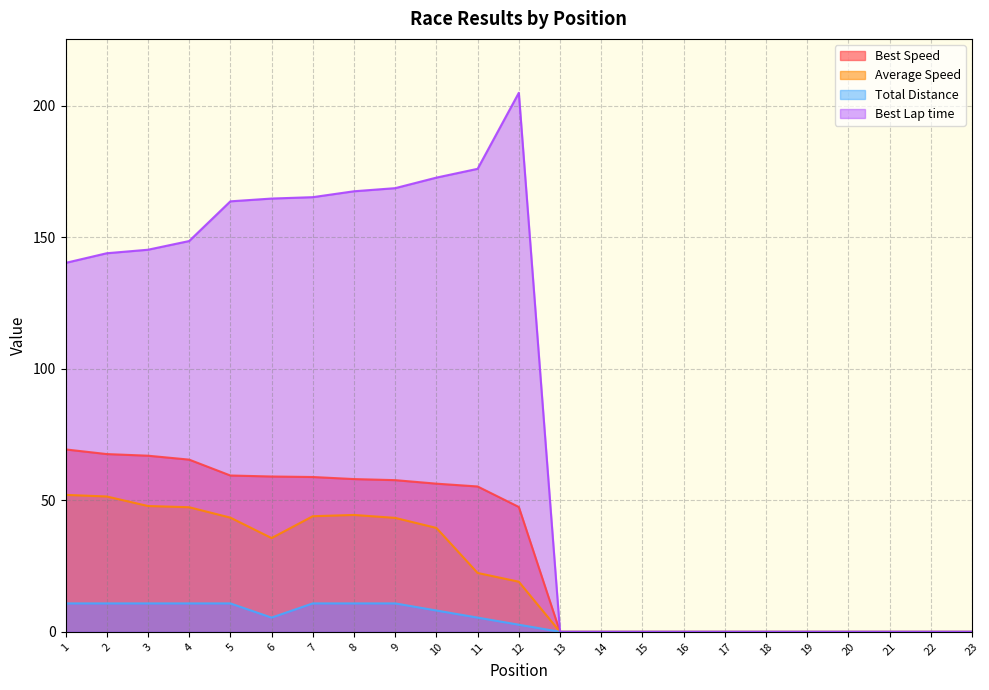

Reading left to right, list all the values displayed in this chart.

Total Laps: 10.8	10.8	10.8	10.8	10.8	5.4	10.8	10.8	10.8	8.1	5.4	2.7	0.0	0.0	0.0	0.0	0.0	0.0	0.0	0.0	0.0	0.0	0.0
Best Lap time: 140.2	143.9	145.2	148.5	163.6	164.7	165.2	167.4	168.6	172.6	176.0	204.9	0.0	0.0	0.0	0.0	0.0	0.0	0.0	0.0	0.0	0.0	0.0
Best Speed: 69.3	67.6	66.9	65.4	59.4	59.0	58.8	58.1	57.6	56.3	55.2	47.4	0.0	0.0	0.0	0.0	0.0	0.0	0.0	0.0	0.0	0.0	0.0
Average Speed: 52.1	51.4	47.8	47.4	43.4	35.6	43.9	44.4	43.3	39.5	22.4	19.0	0.0	0.0	0.0	0.0	0.0	0.0	0.0	0.0	0.0	0.0	0.0